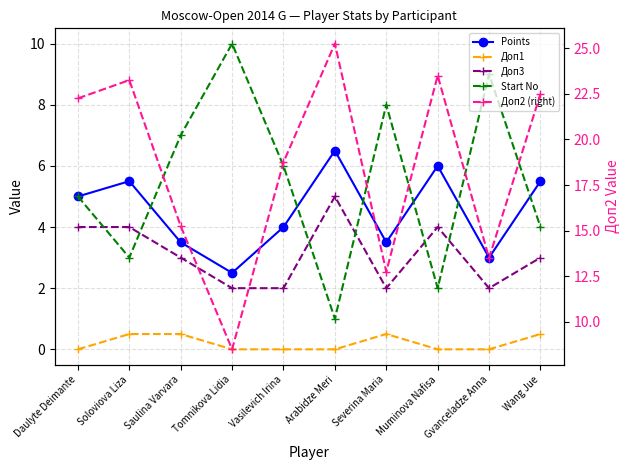

Does the chart display data point markers on the line(s)?

Yes